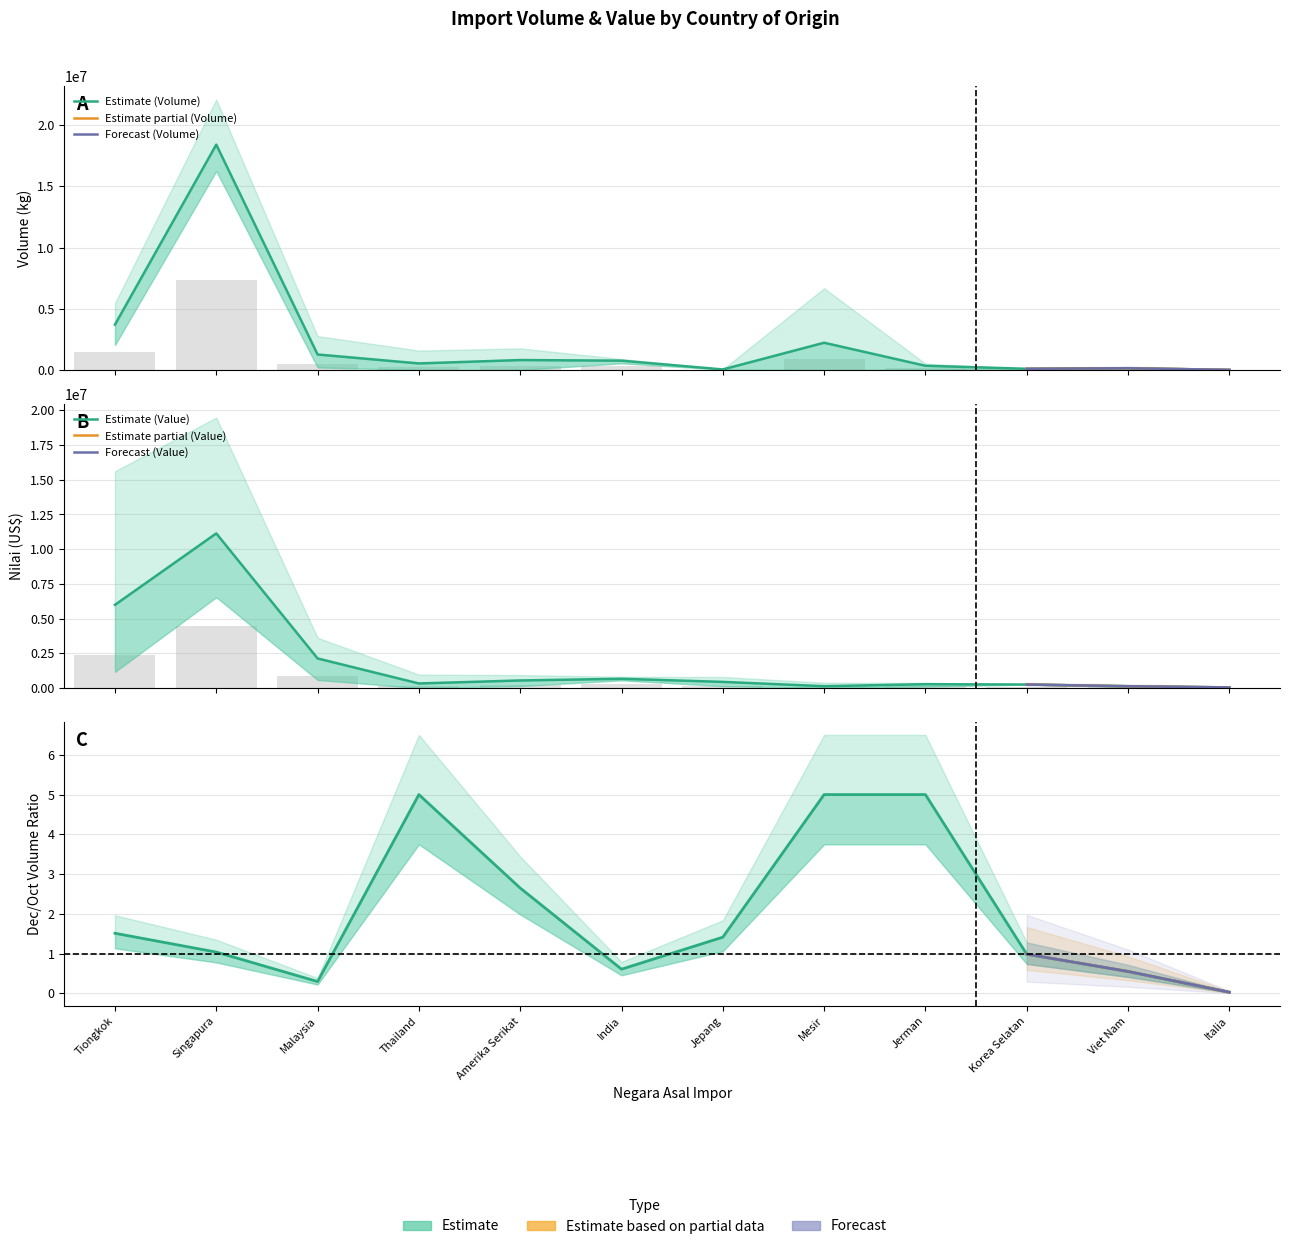

Is the value of Volum (kg) Bulan November at Singapura greater than the value of Nilai (US$) Bulan Oktober at Jepang?

Yes